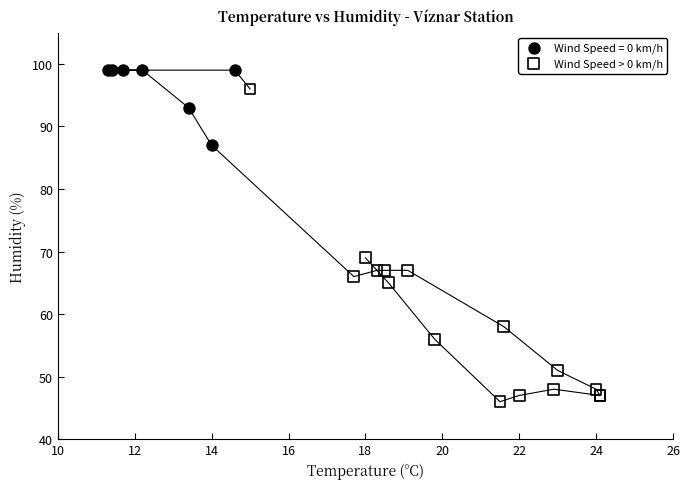

Which series contains the lowest Y value?

Wind Speed > 0 km/h